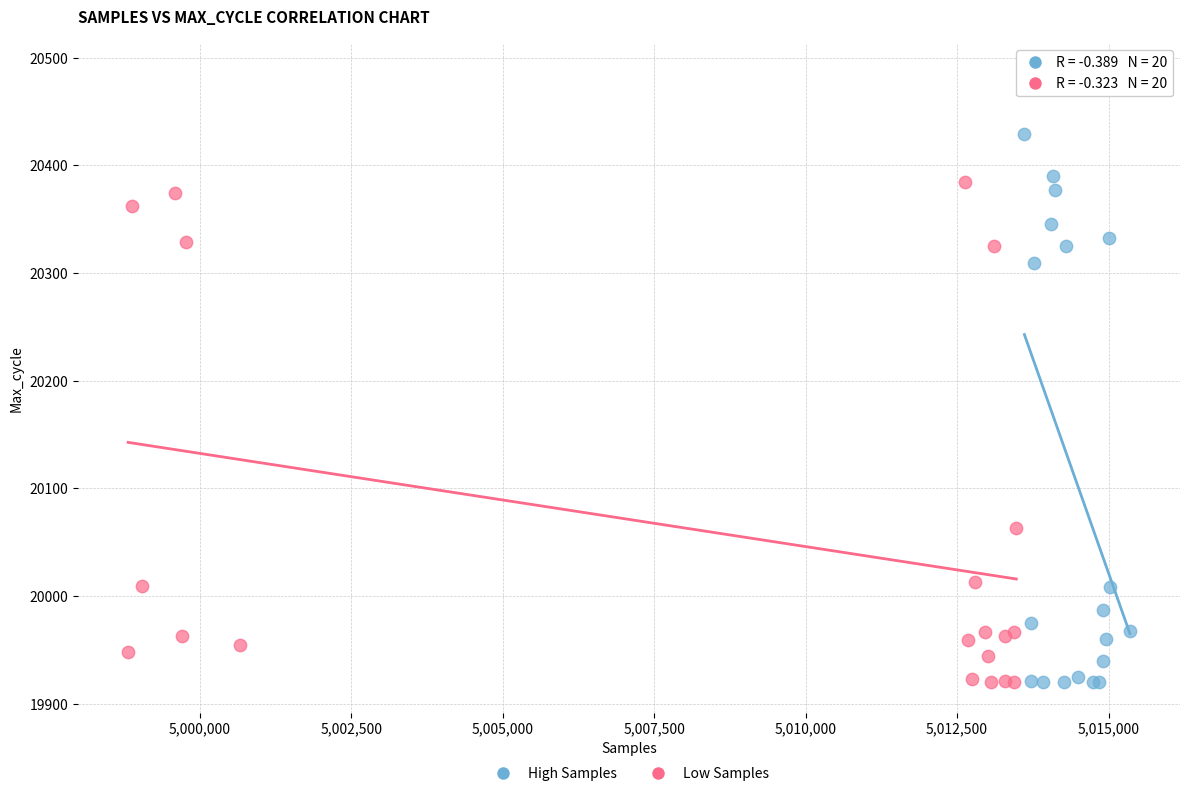

Which series has the largest Y range (max minus min)?

High Samples